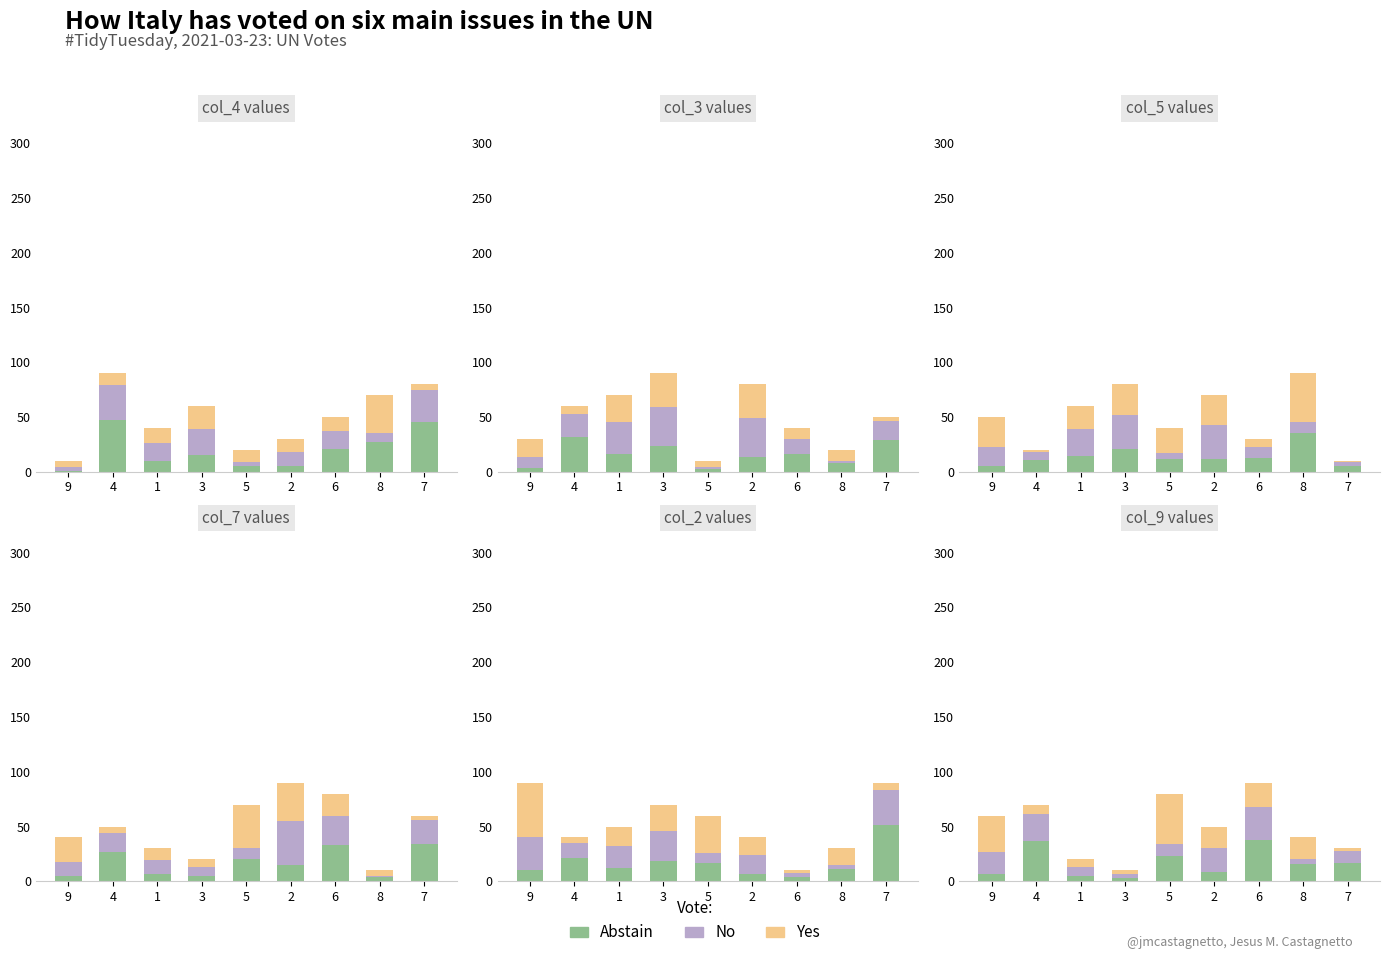

What is the difference between the second highest and second lowest values in the No series?

20.3